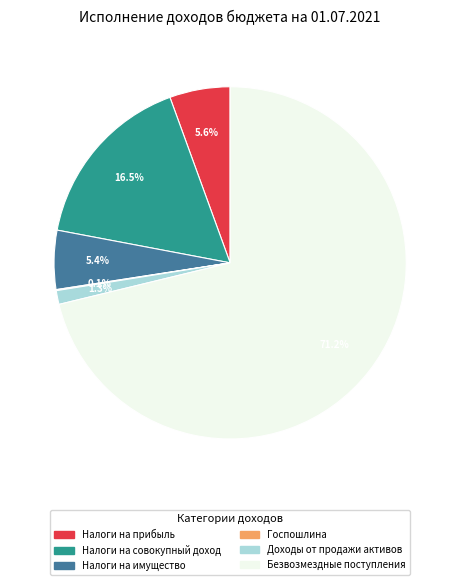

What is the largest slice in the pie chart?

Безвозмездные поступления